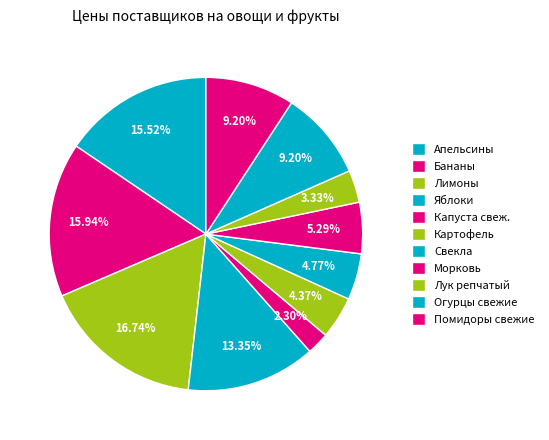

Which slice is the smallest?

Капуста свеж.